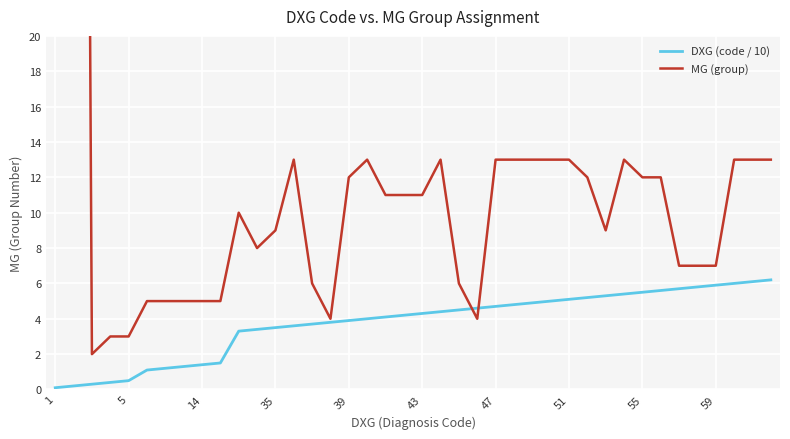

Rank the series by their maximum value, from lowest to highest.

DXG (code / 10), MG (group)